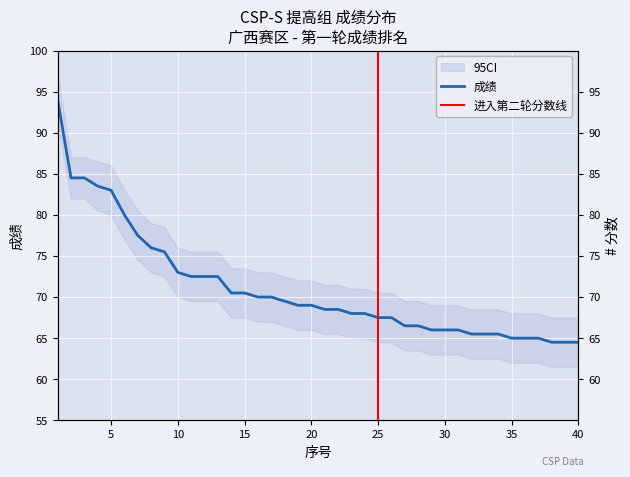

Between 17 and 18, which is larger?

17